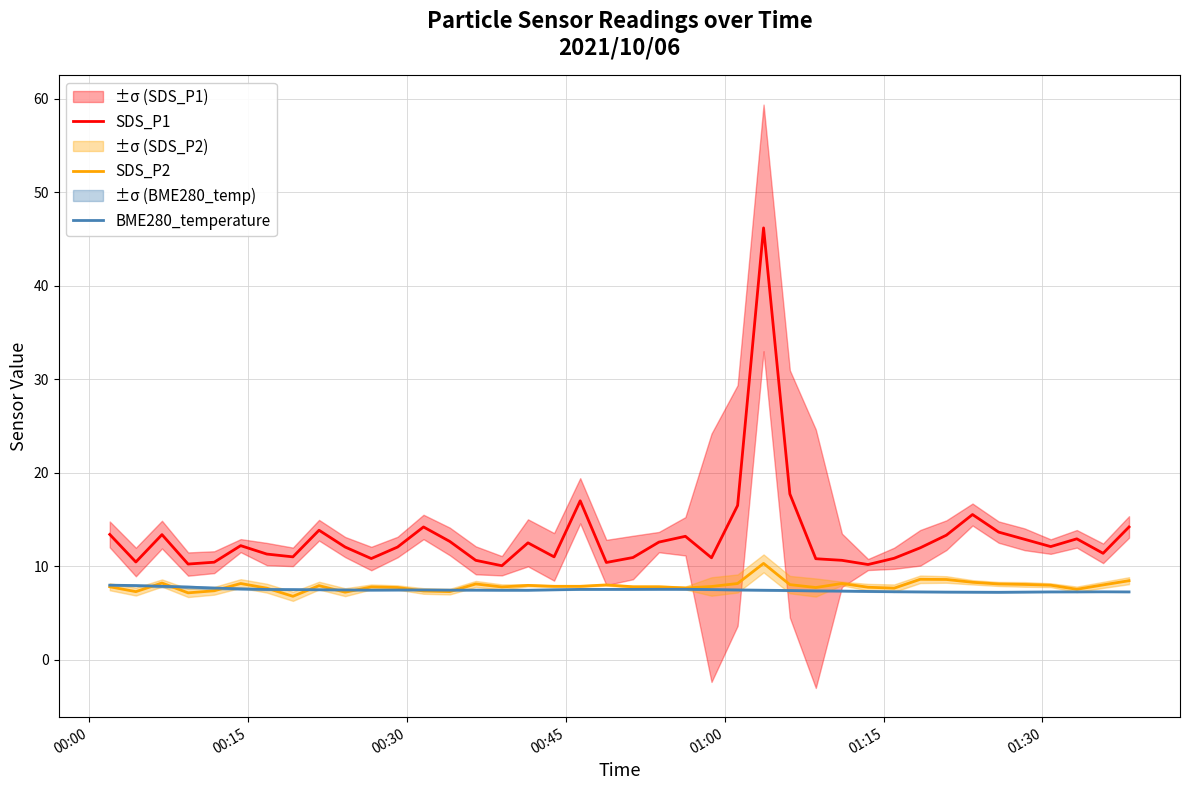

What is the minimum value for SDS_P2?

6.8